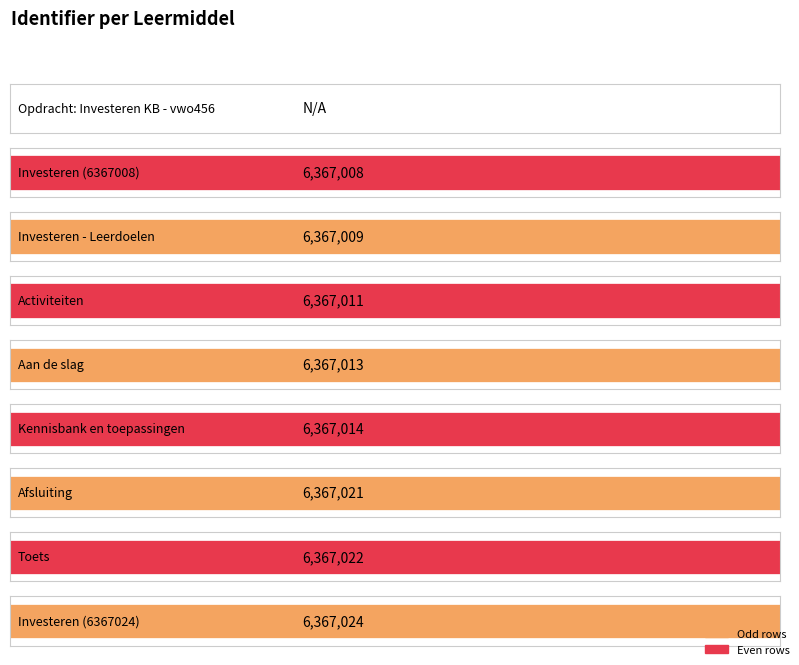

The value at Aan de slag is 6367013. True or false?

True